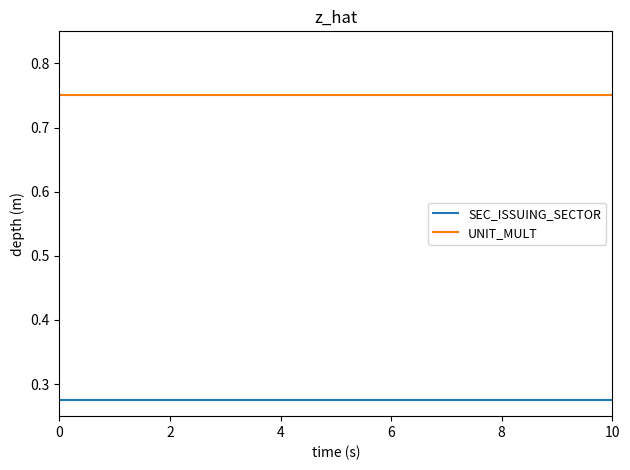

True or false: SEC_ISSUING_SECTOR and UNIT_MULT cross at least once.

False